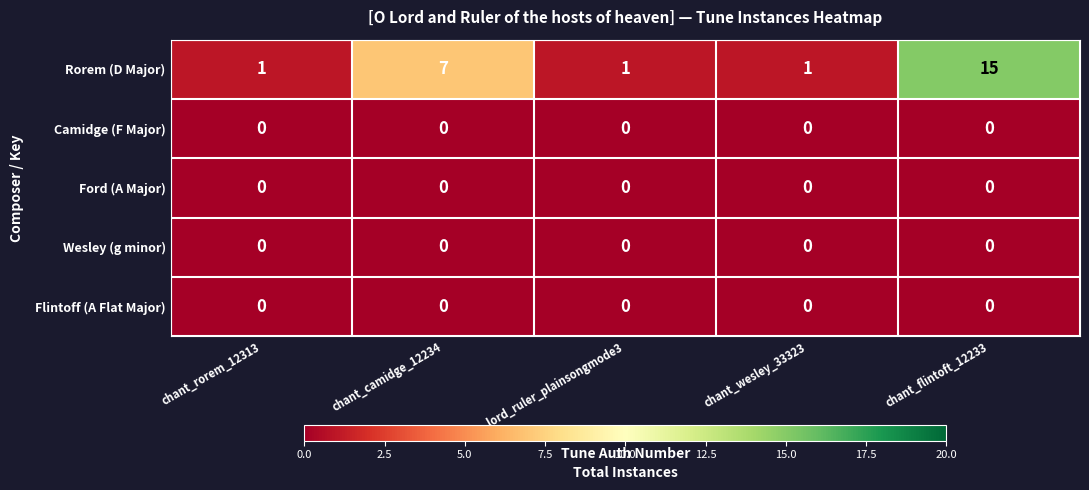

At how many categories does at least one series exceed 14?

1